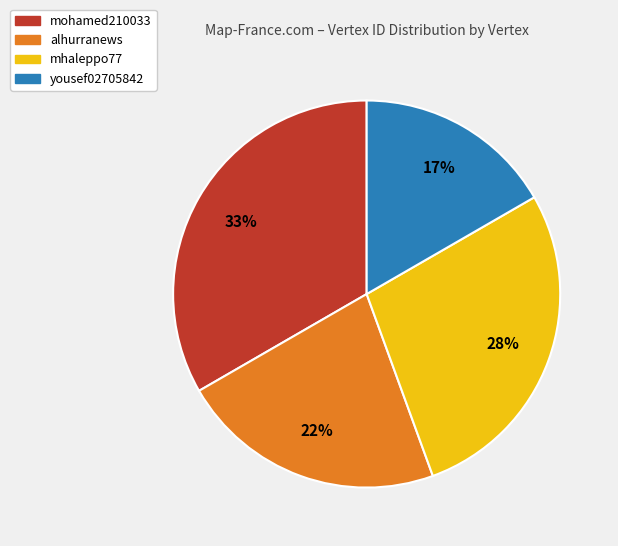

To the nearest percent, what percentage of the pie is alhurranews?

22%